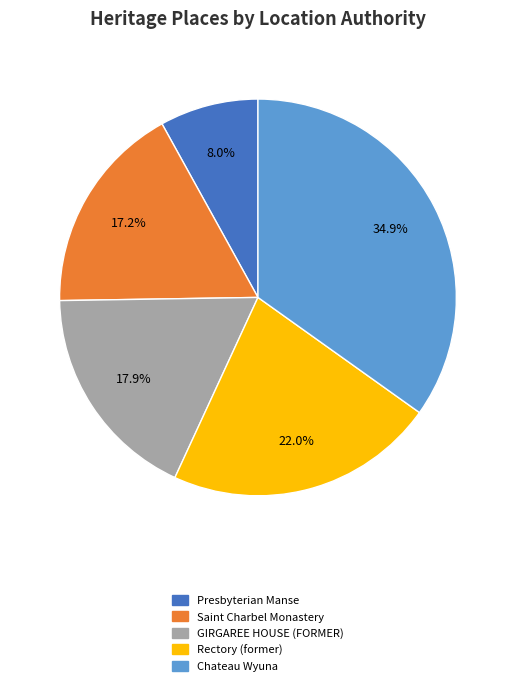

How many segments does this pie chart have?

5